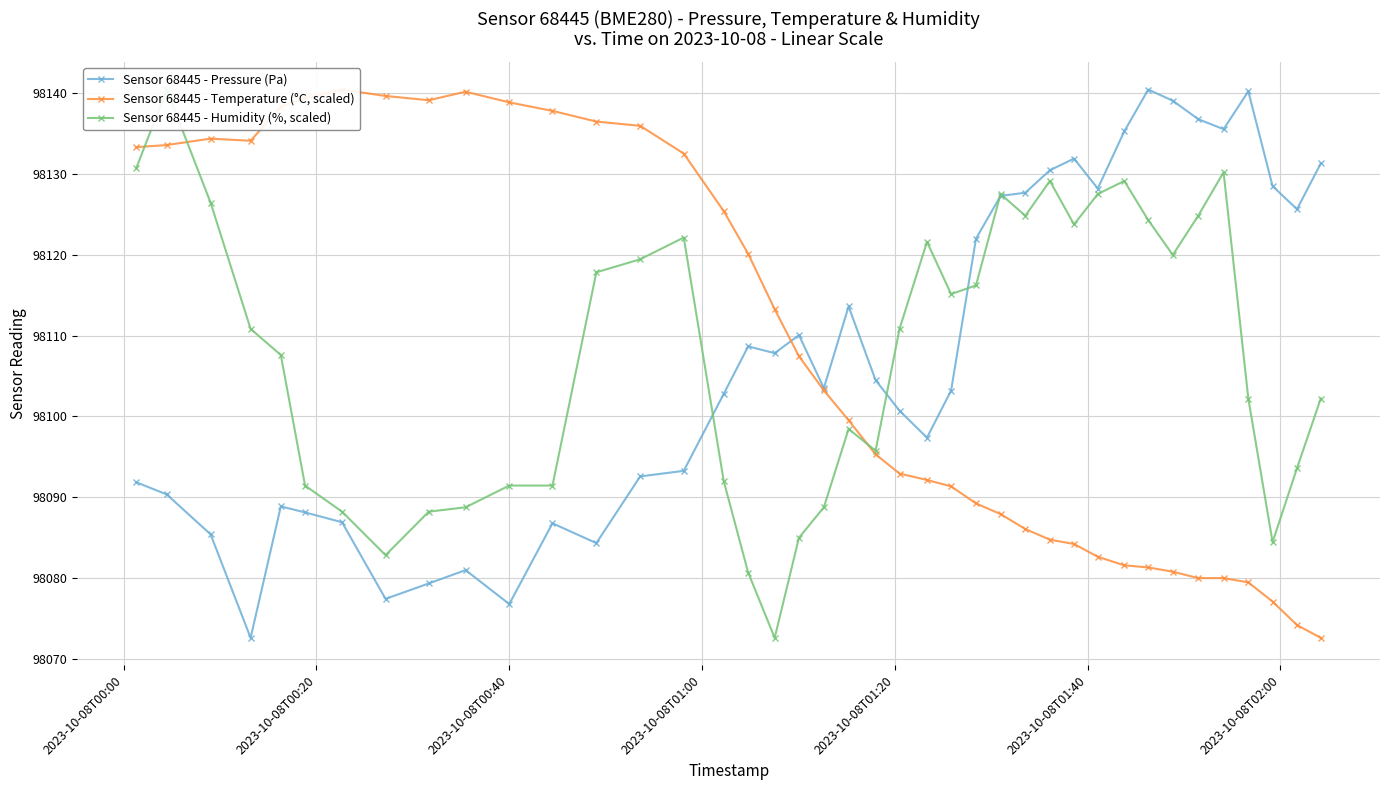

What is the value of the Sensor 68445 - Pressure (Pa) point at the 15th from the left?

98093.3